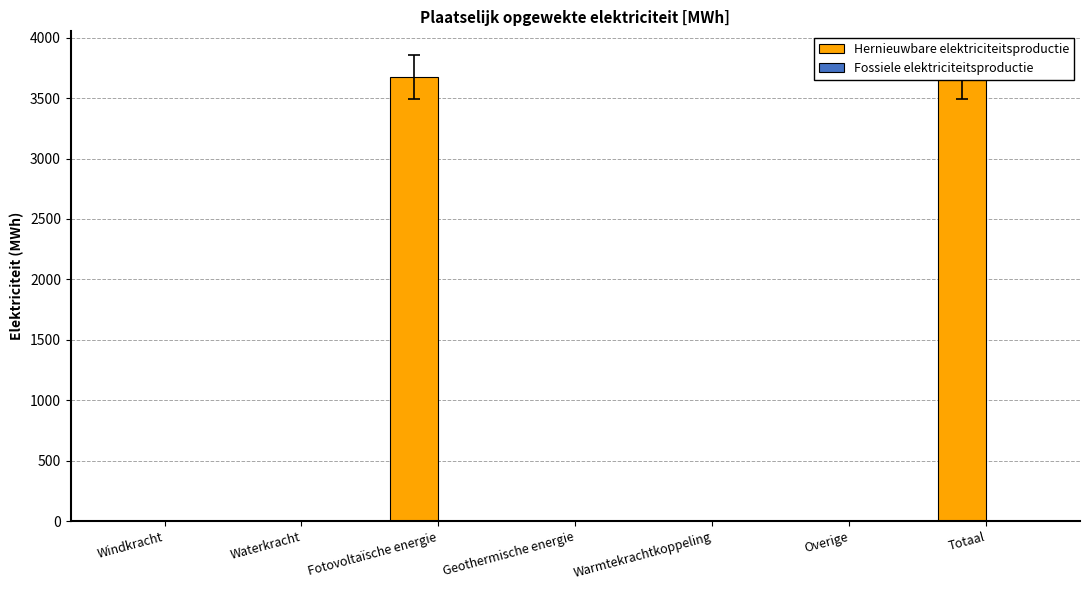

Which series has the widest spread of values?

Hernieuwbare elektriciteitsproductie